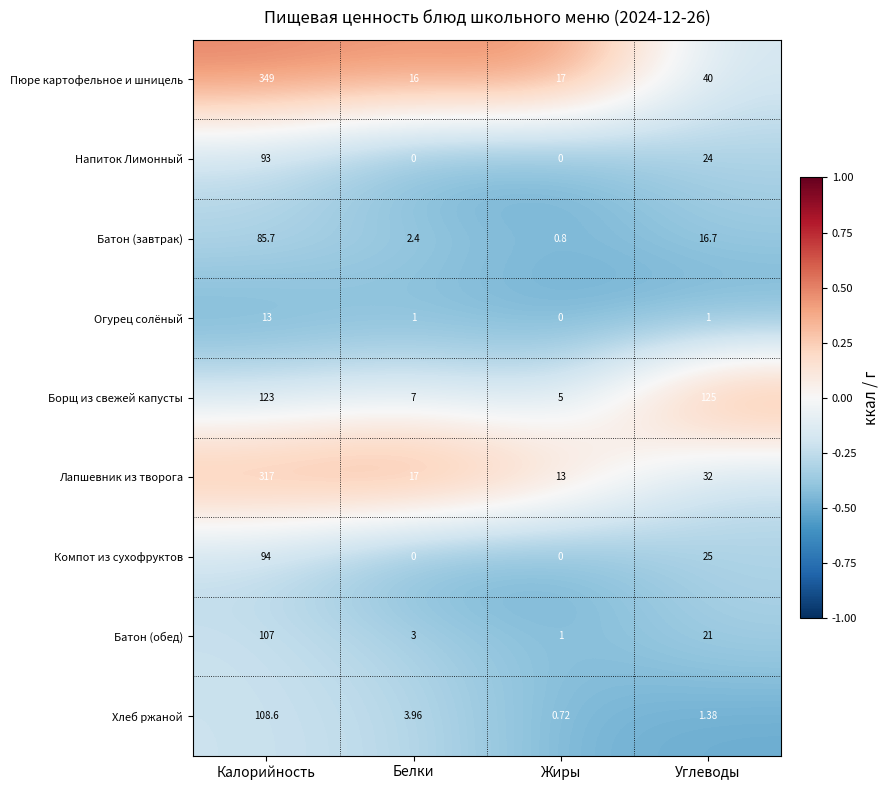

At which label is Хлеб ржаной closest to 54?

Белки